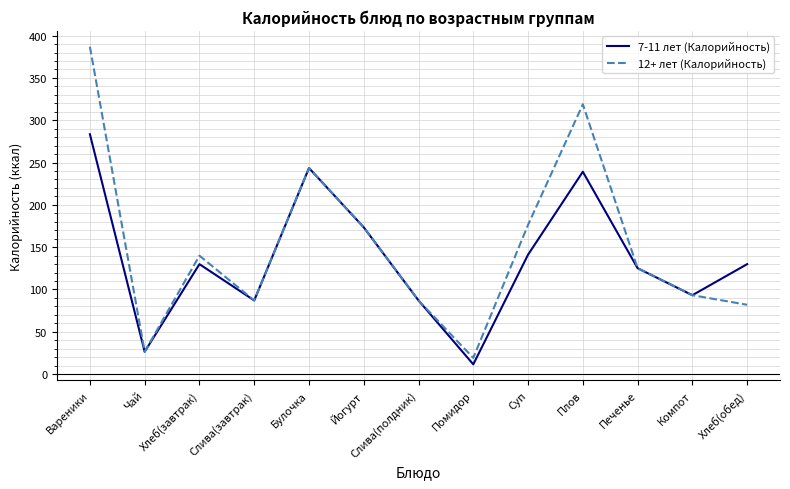

What is the sum of all 7-11 лет (Калорийность) values?

1770.5